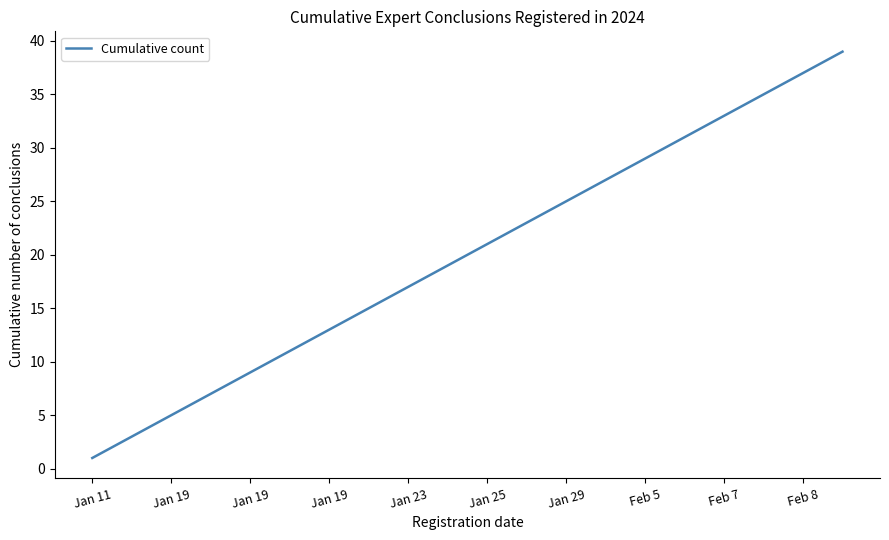

Does the chart display data point markers on the line(s)?

No